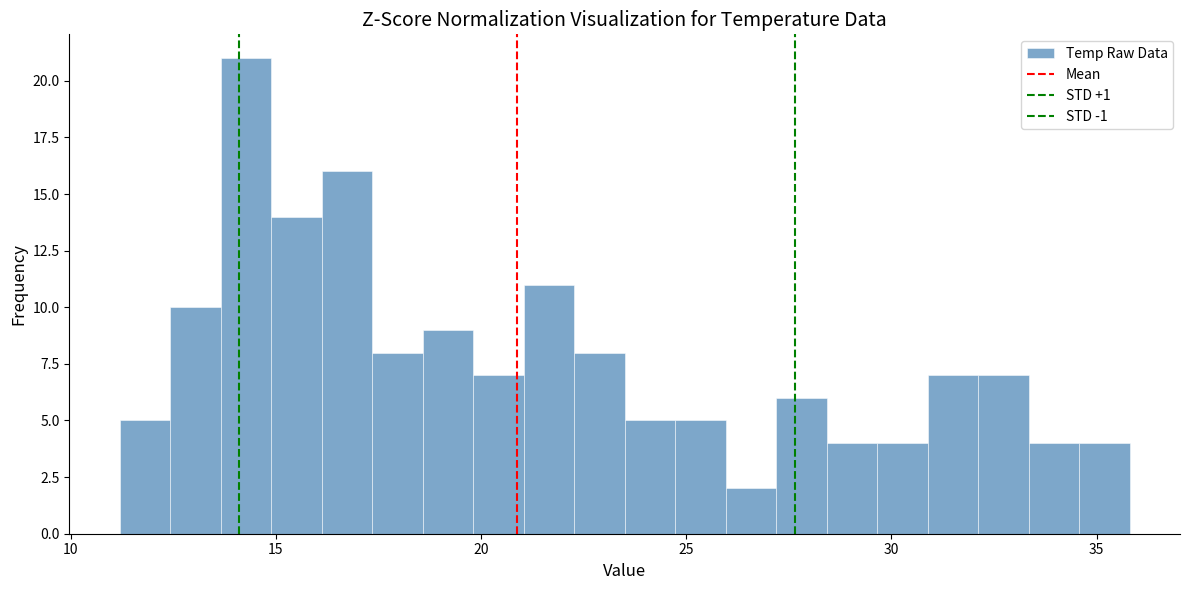

Read against the x-axis, roughly where is the centre of the tallest bar?

14.5